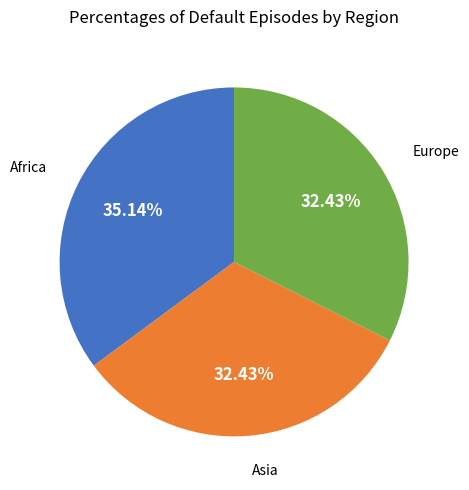

Is there any slice that represents more than half of the pie?

No